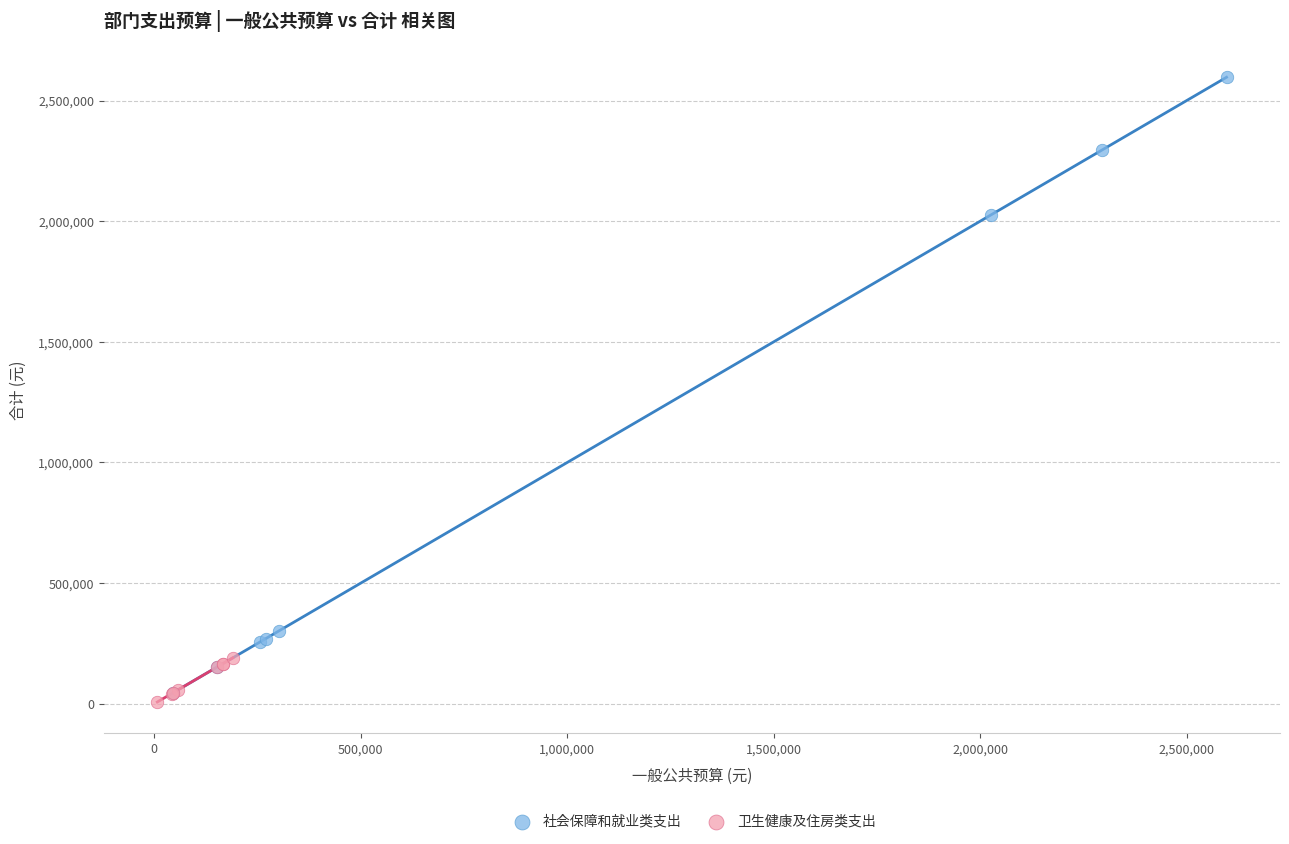

Which series has the widest spread of Y values?

社会保障和就业类支出